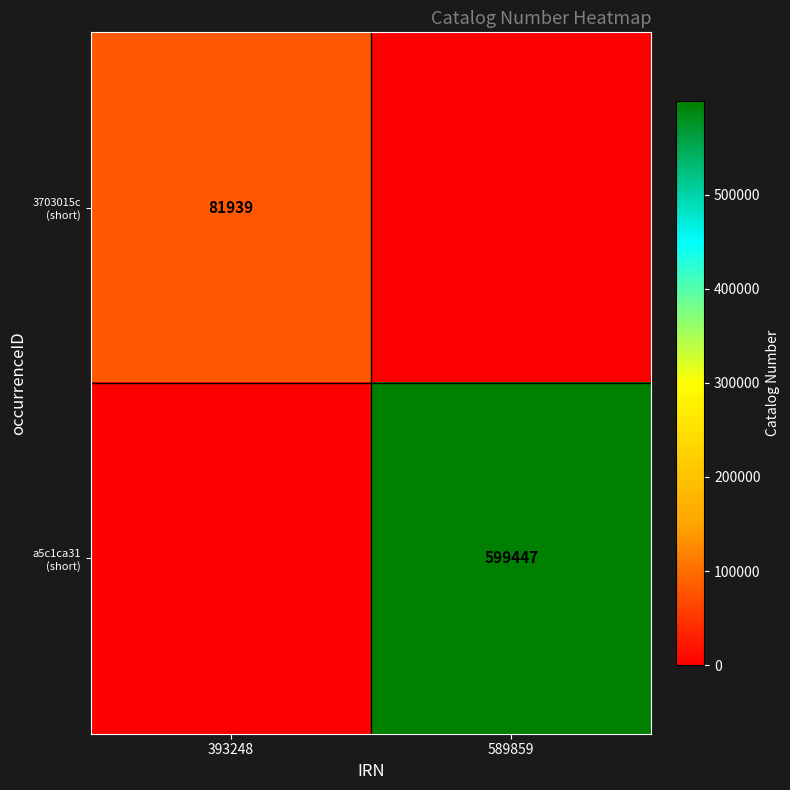

True or false: a5c1ca31 (short) has a value of 820589 at 589859.

False